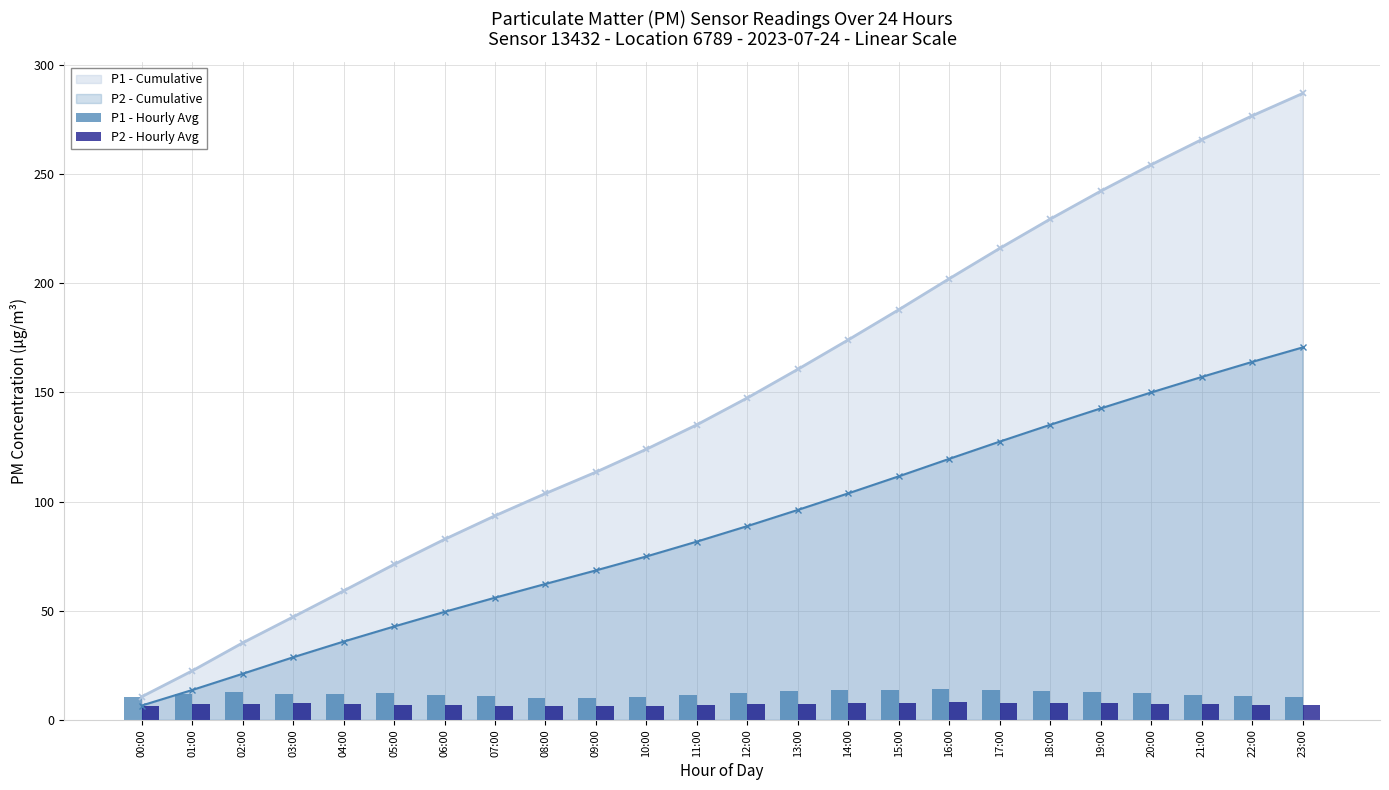

Where does the P1 - Hourly Avg series first go above 11?

01:00